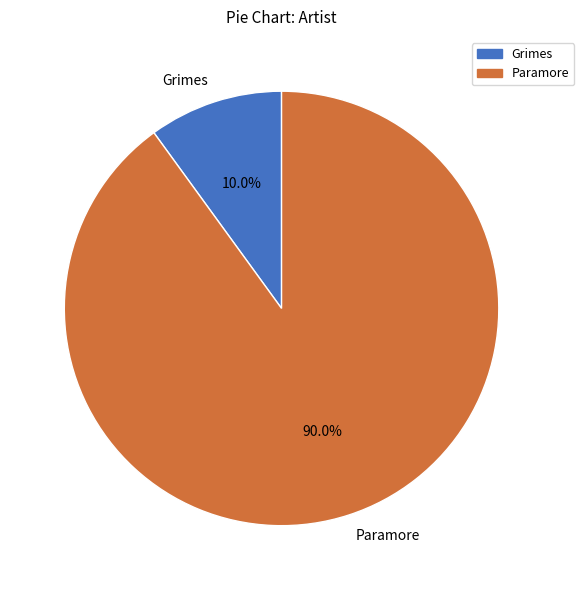

To the nearest percent, what portion does Paramore represent?

90%